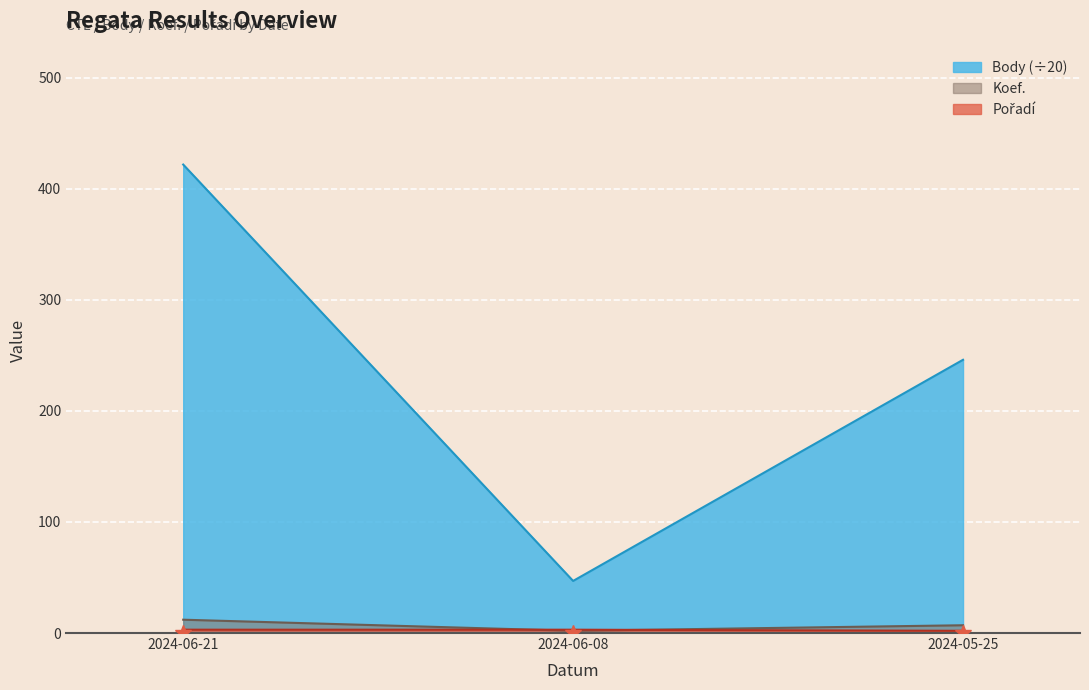

How many data points in Pořadí are less than 3?

1